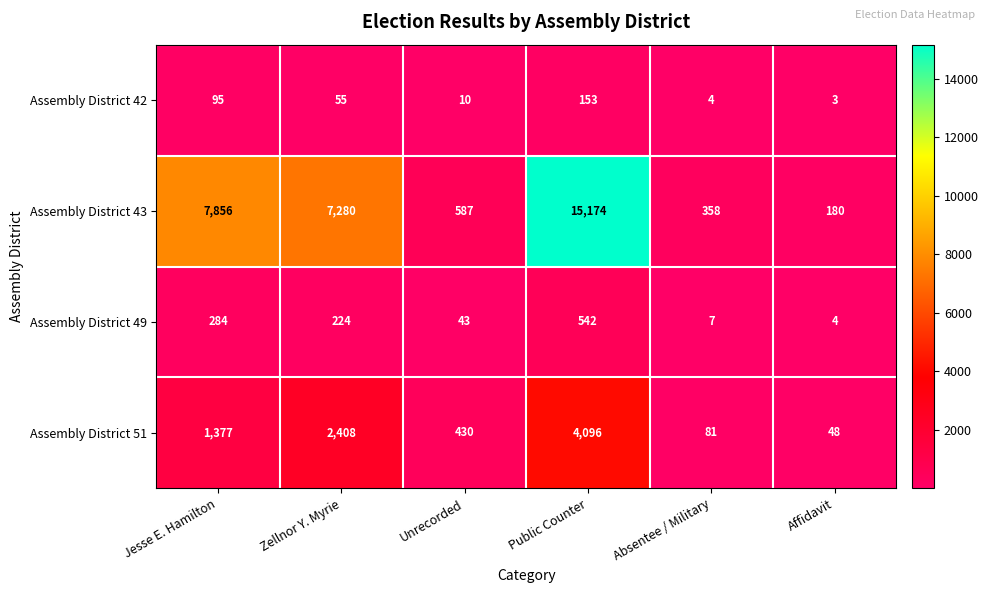

Count the number of data series in this chart.

4